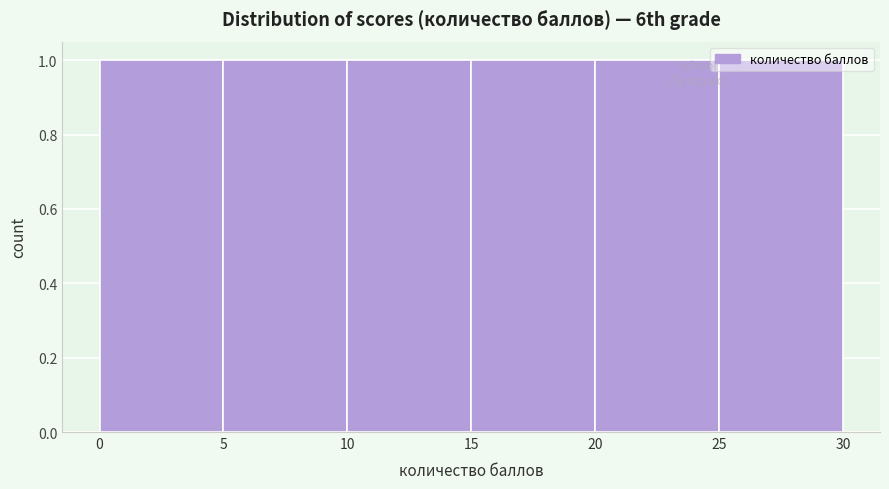

What is the height of the bar covering 25 to 30 on the x-axis? The values are not printed on the chart, so give them approximately, as read against the axis.

1